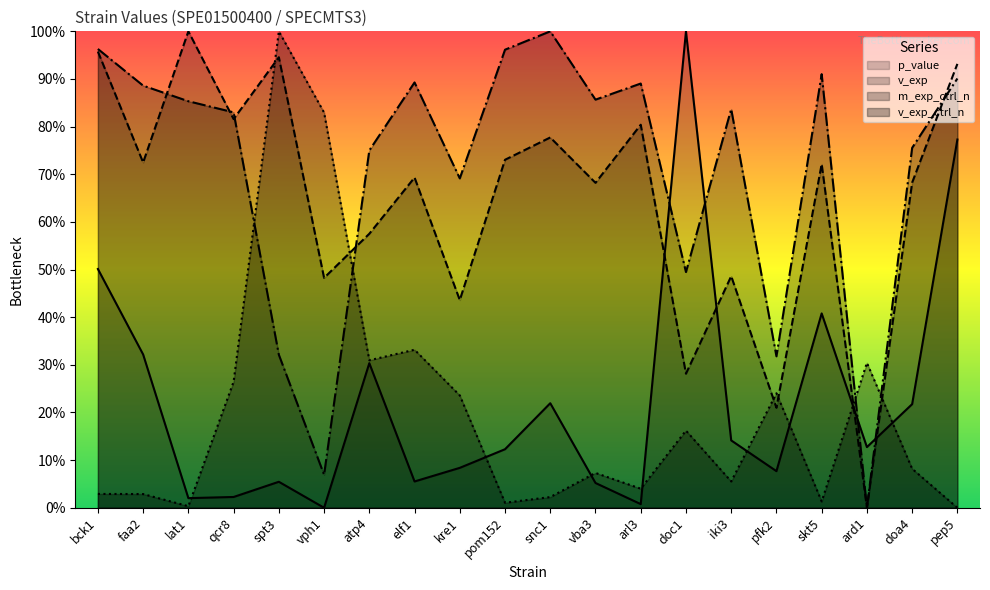

Rank the series by their maximum value, from lowest to highest.

p_value, v_exp, m_exp_ctrl_n, v_exp_ctrl_n